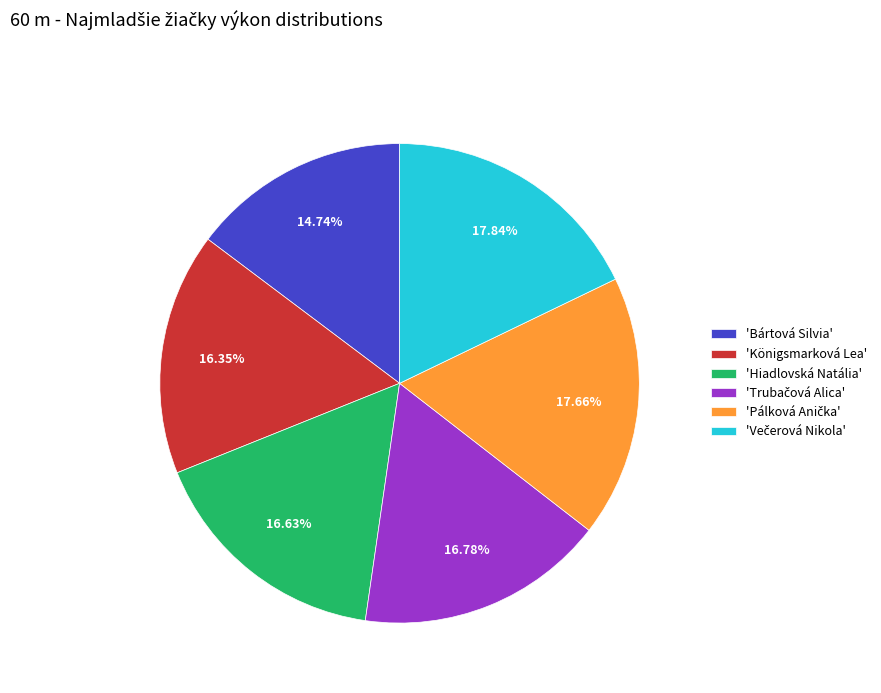

What is the ratio of the value at 'Bártová Silvia' to the value at 'Königsmarková Lea'?

0.9